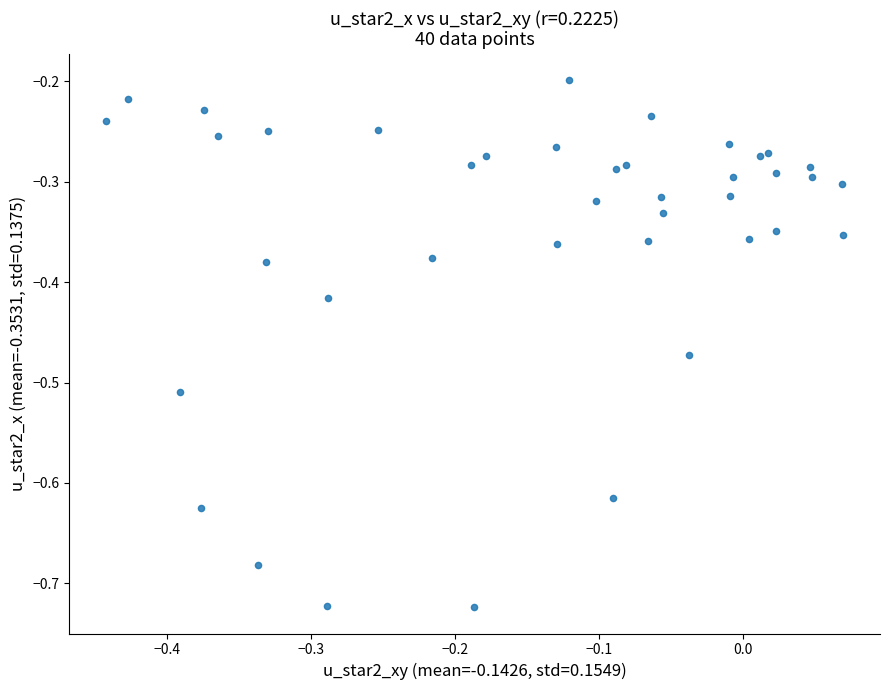

What is the range of Y values (max minus min)?

0.5